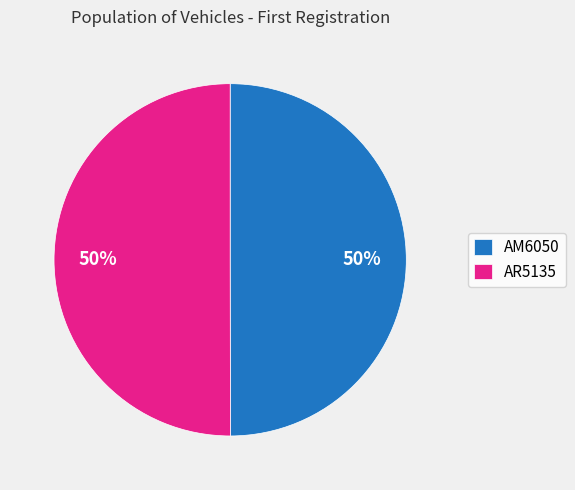

What is the ratio of the value at AM6050 to the value at AR5135?

1.0